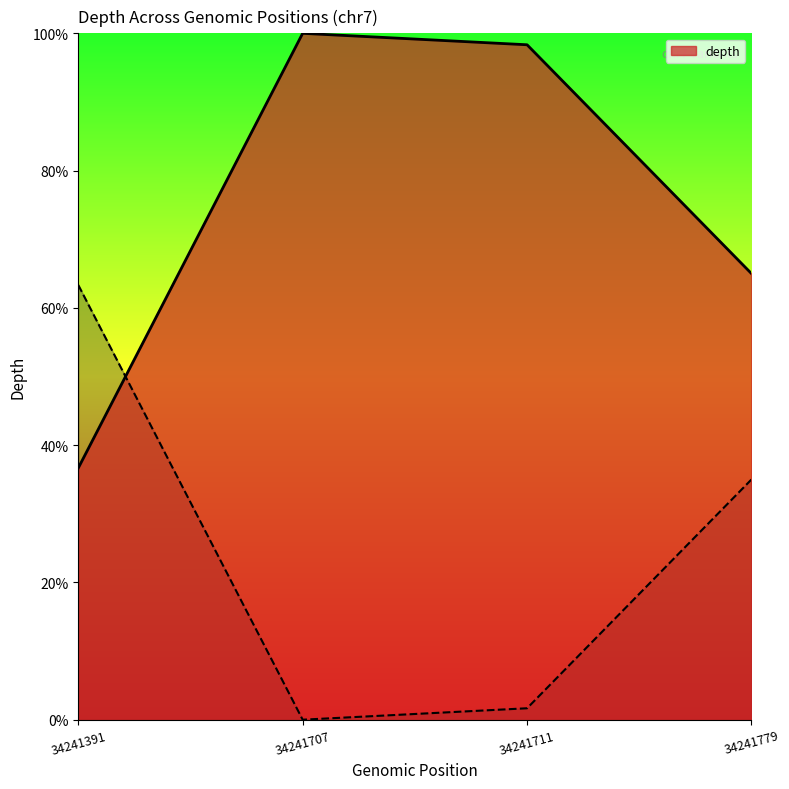

How many series are shown in this chart?

1